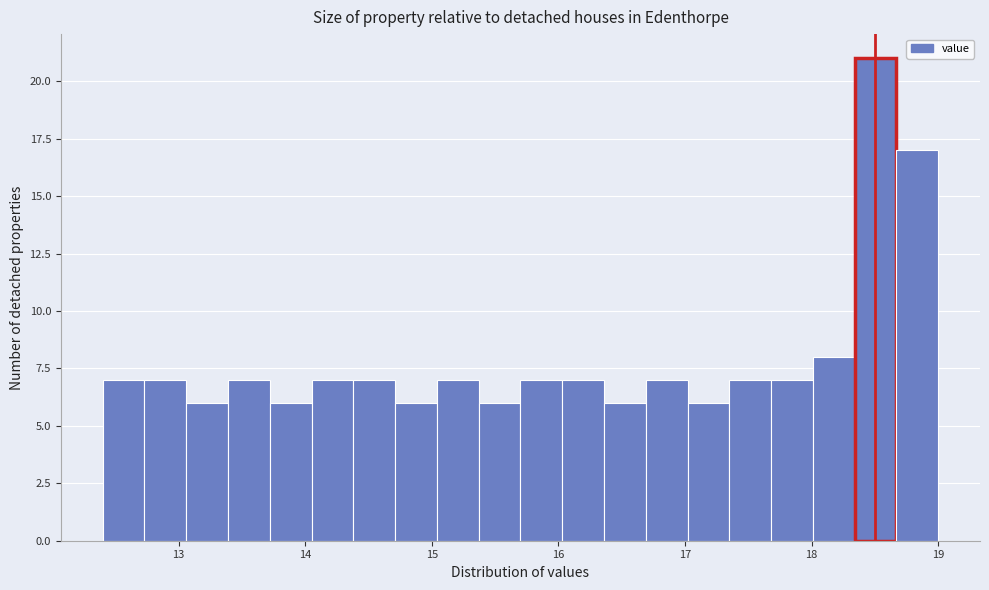

Around what value on the x-axis is the tallest bar? Give the approximate position of its centre, as read against the axis.

18.5